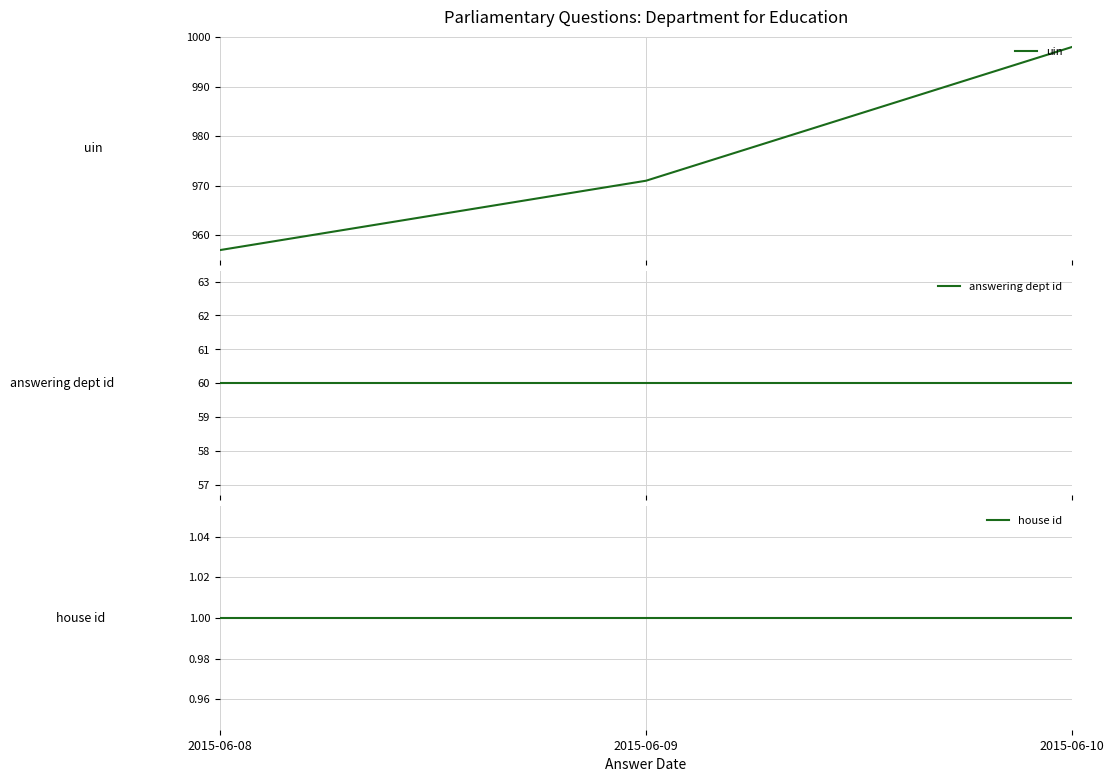

Which series changed the most between 2015-06-09 and 2015-06-10?

uin